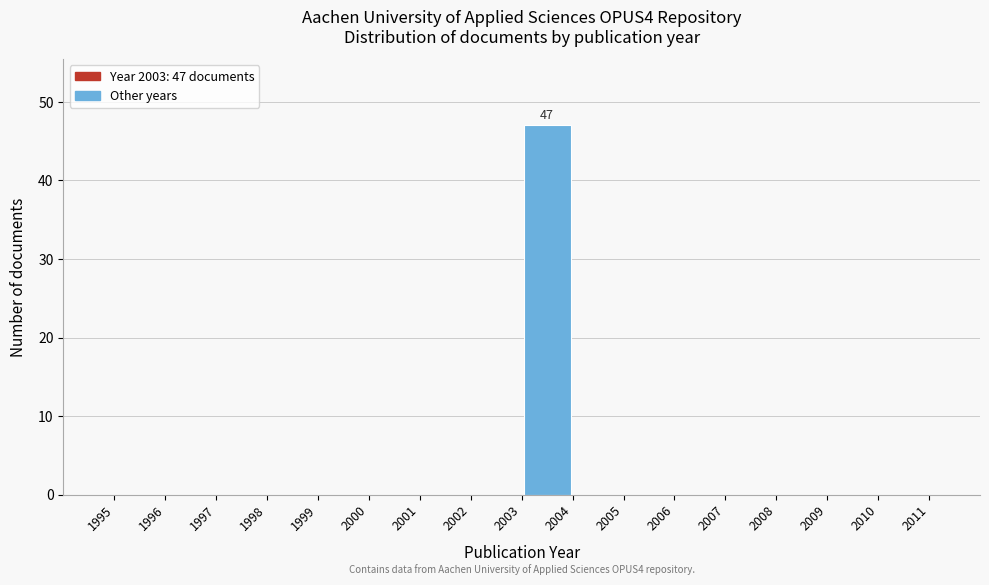

Which range on the x-axis has the tallest bar?

2003 to 2004